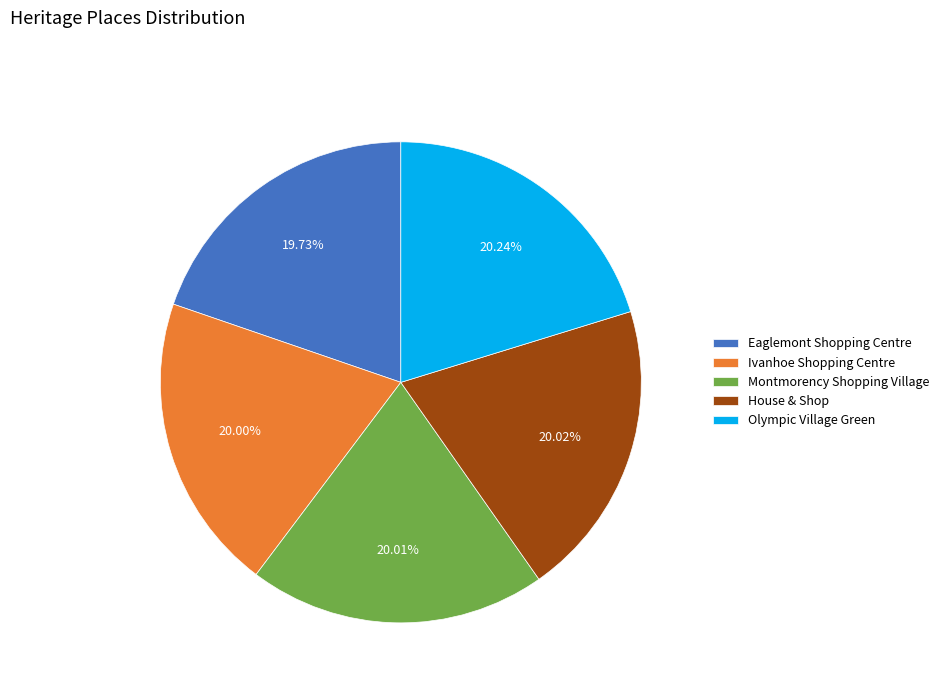

How many segments does this pie chart have?

5